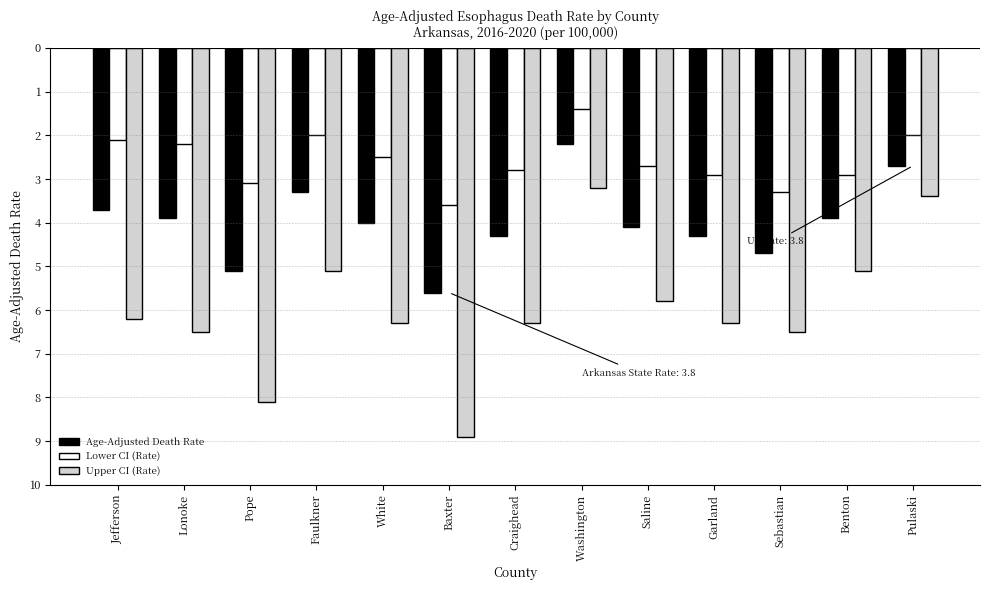

Are the bars grouped side by side (vs. stacked)?

Yes